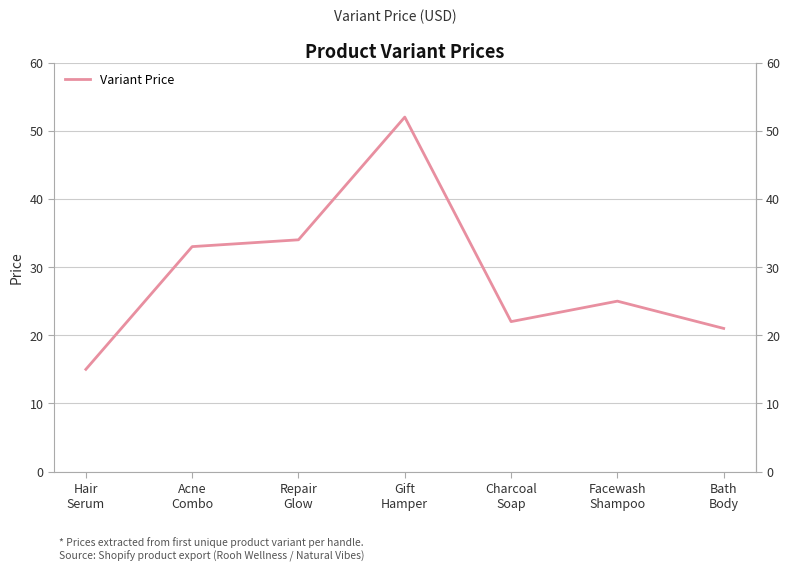

What is the difference between the maximum and minimum values?

37